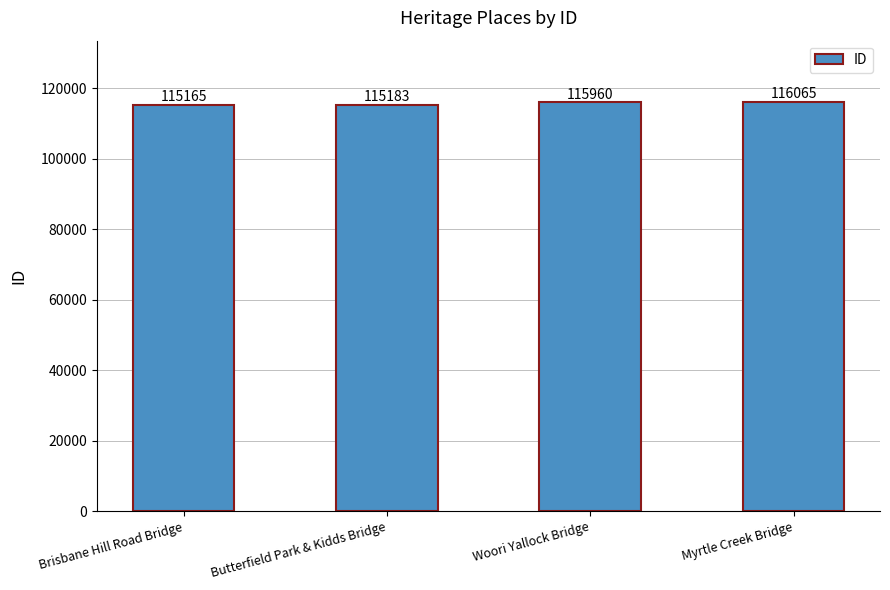

What is the sum of the values at Brisbane Hill Road Bridge and Woori Yallock Bridge?

231125